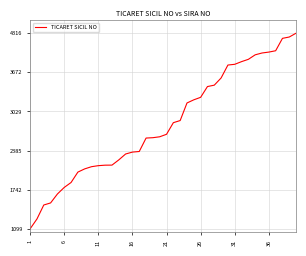

What is the difference between the maximum and minimum values?

3217